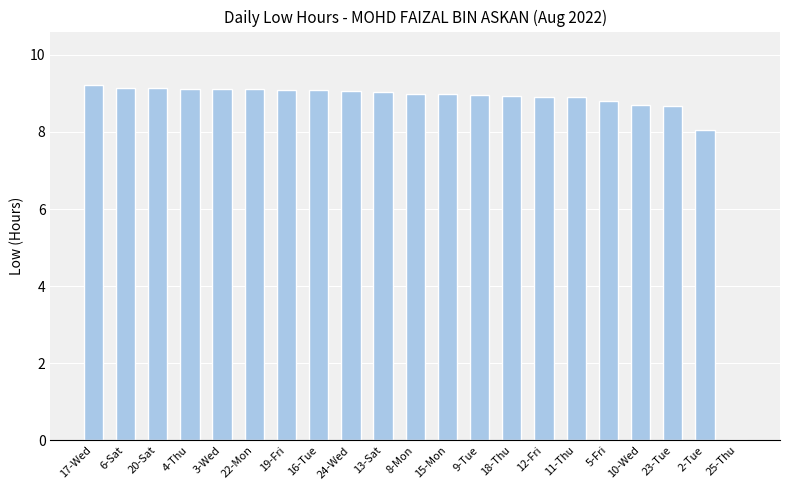

Are the bars horizontal?

No